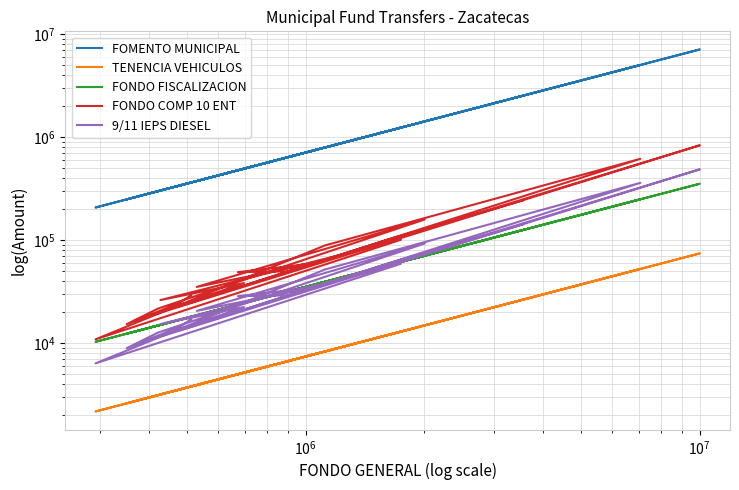

How many values in the FOMENTO MUNICIPAL series are below 492879?

10